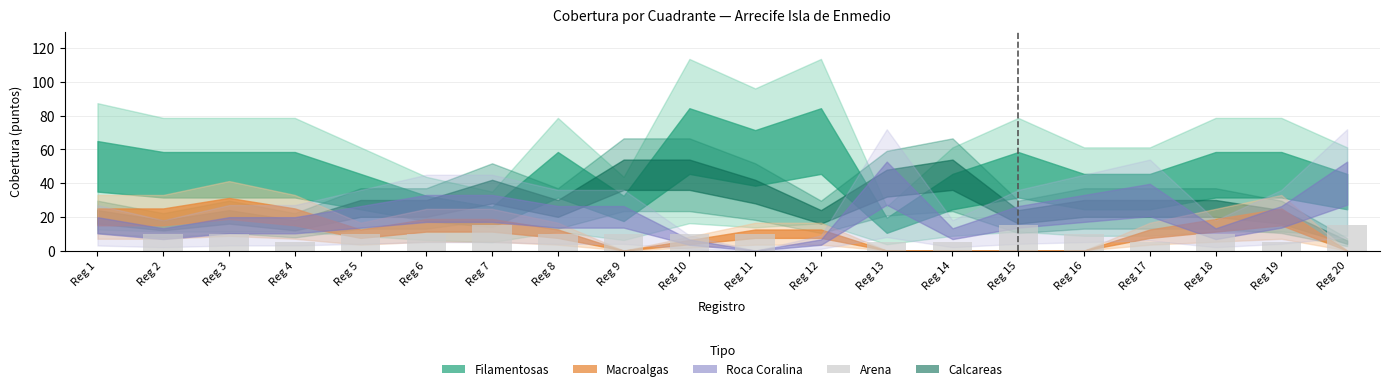

Reading right to left, list all the values displayed in this chart.

15	5	10	5	10	15	5	5	0	10	10	10	10	15	10	10	5	10	10	0